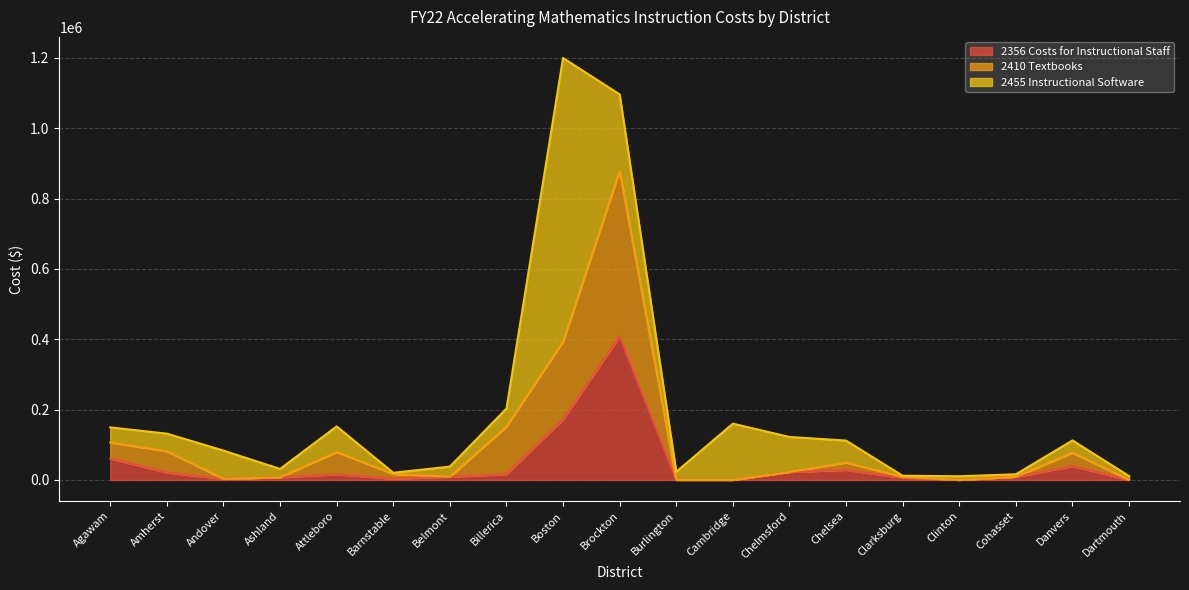

What position from the right is Attleboro?

15